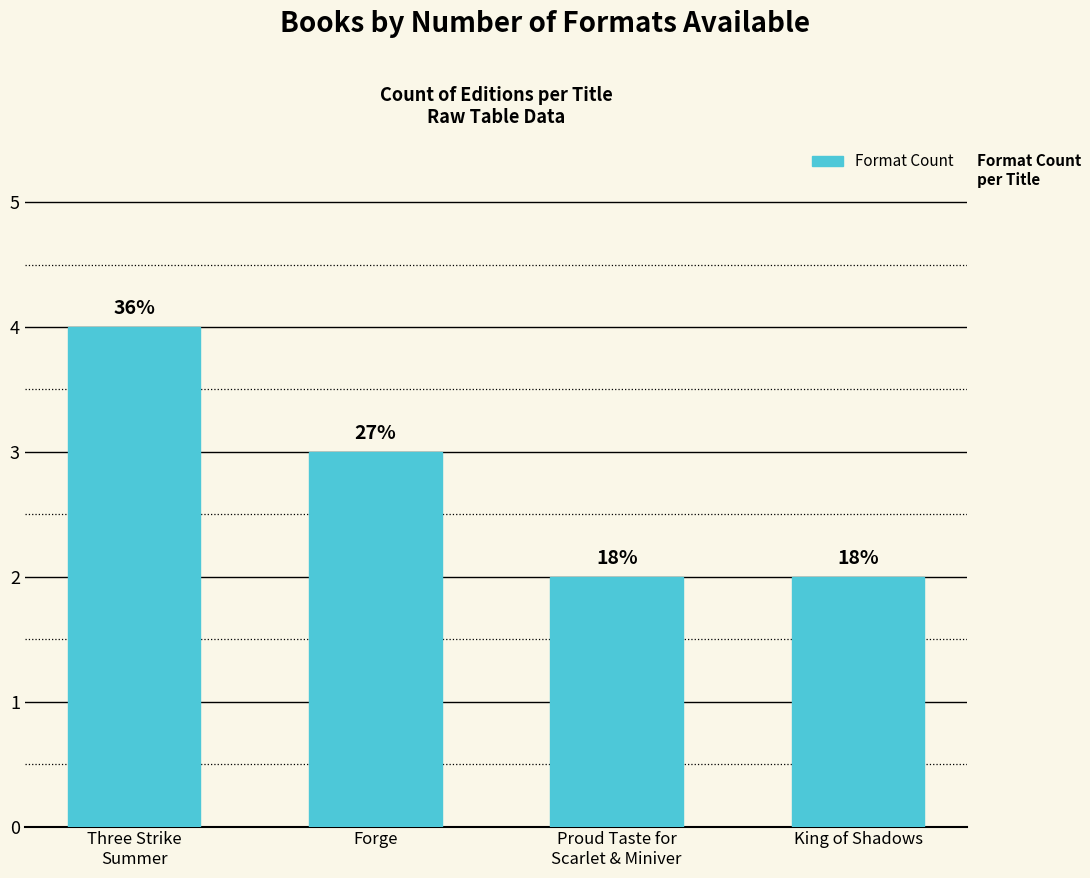

What is the minimum value shown in the chart?

2